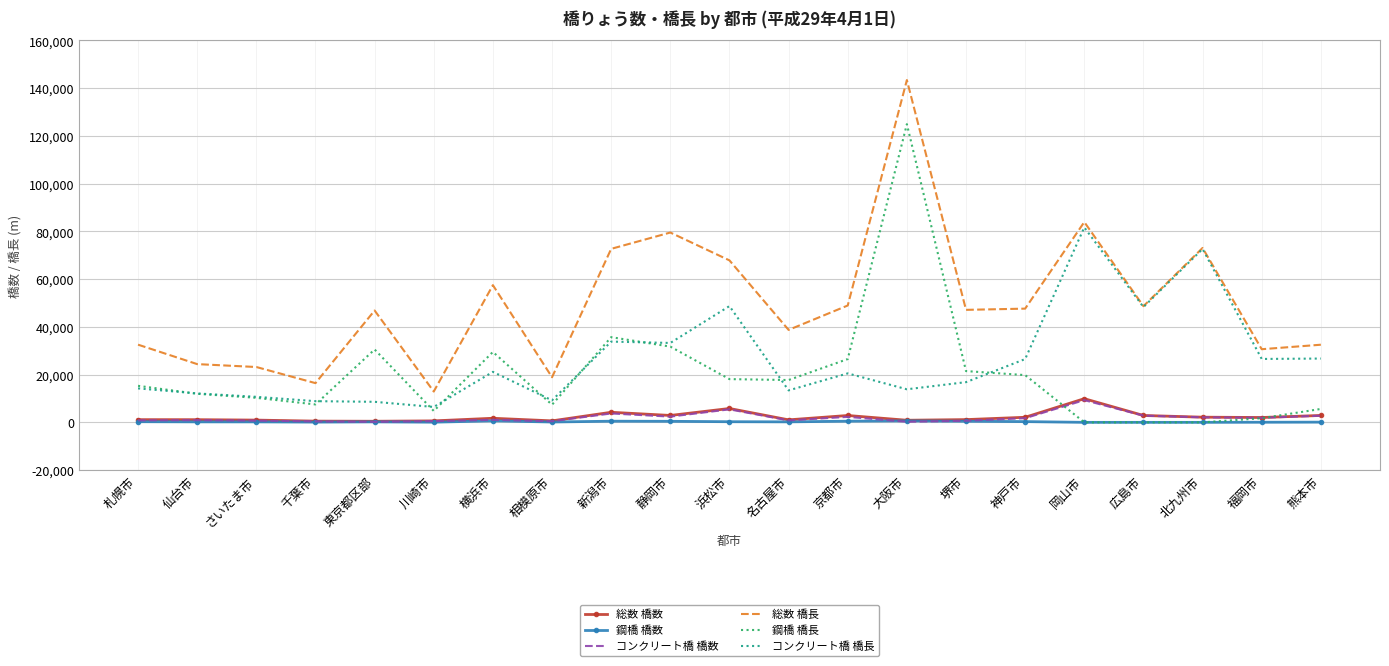

What is the approximate value of 総数 橋長 at さいたま市?

23177.3